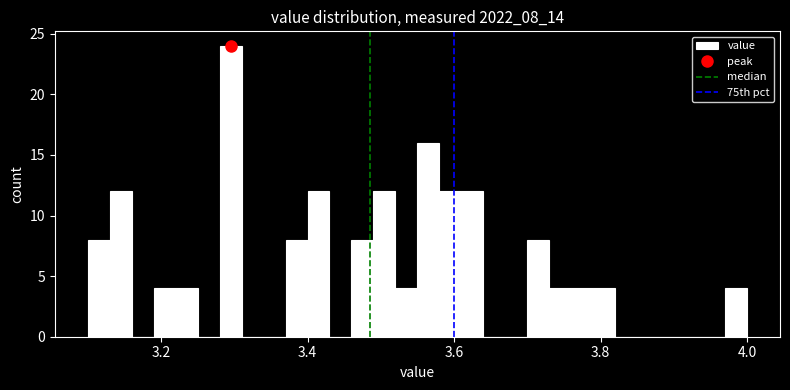

Around what value on the x-axis is the tallest bar? Give the approximate position of its centre, as read against the axis.

3.30